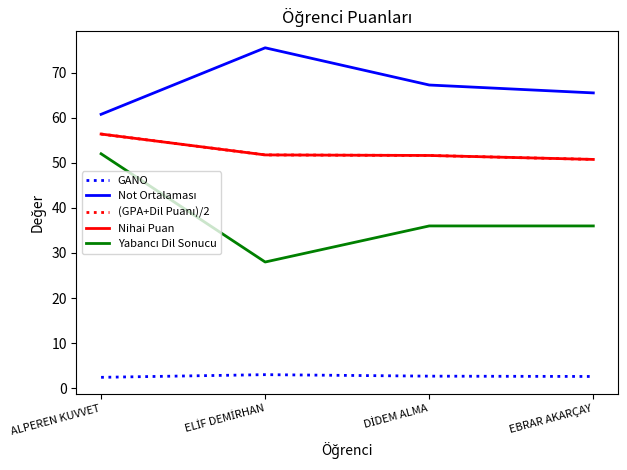

What is the difference between the maximum and second lowest values in the Yabancı Dil Sonucu series?

16.0